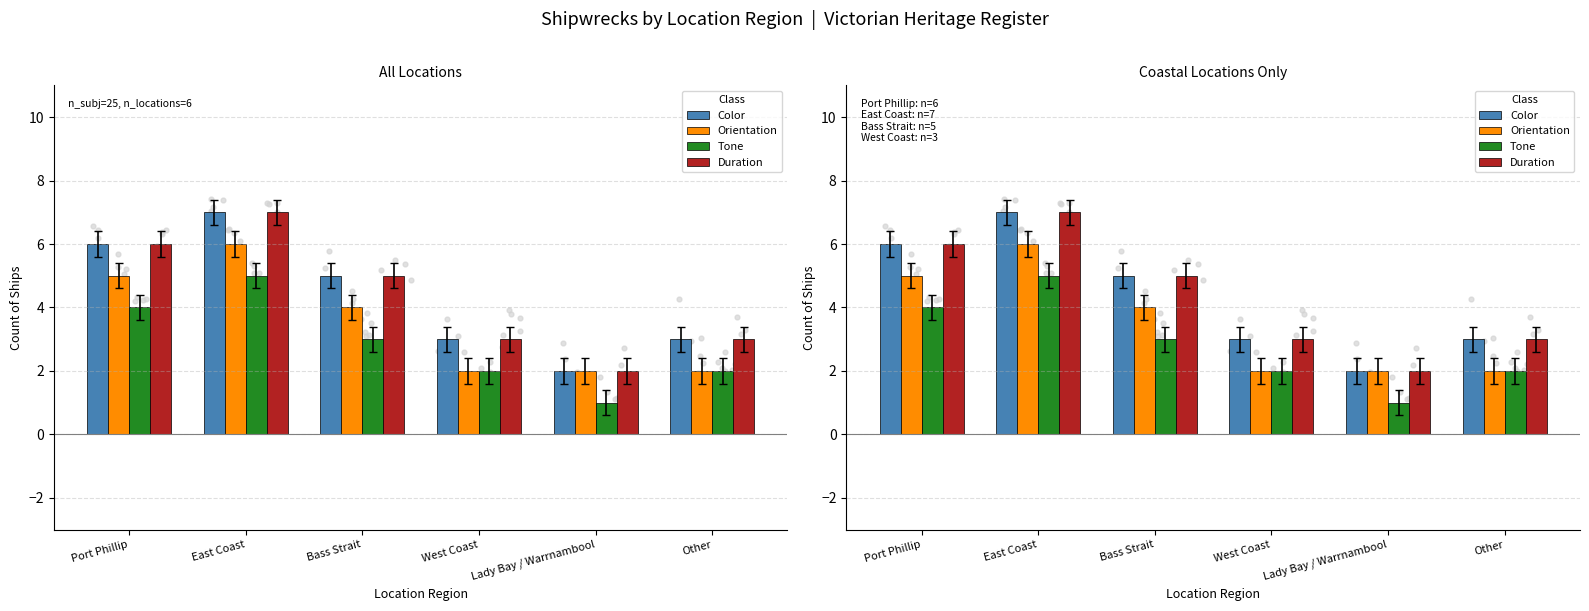

What are all the series names shown in the legend?

Color, Orientation, Tone, Duration